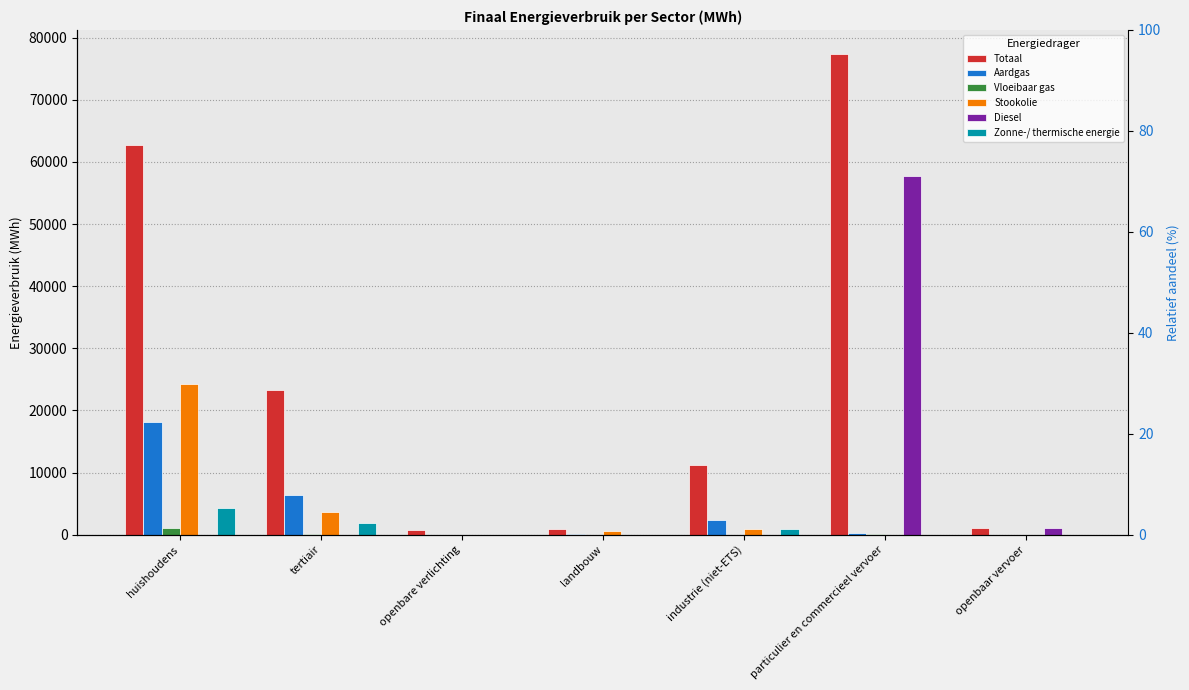

Reading left to right, extract all data points from this chart.

Totaal: huishoudens=62673.1	tertiair=23274.3	openbare verlichting=770.8	landbouw=866.5	industrie (niet-ETS)=11204.8	particulier en commercieel vervoer=77364.4	openbaar vervoer=1108.5
Aardgas: huishoudens=18131.9	tertiair=6384.2	openbare verlichting=0.0	landbouw=111.2	industrie (niet-ETS)=2418.1	particulier en commercieel vervoer=240.7	openbaar vervoer=0.0
Vloeibaar gas: huishoudens=1066.7	tertiair=81.7	openbare verlichting=0.0	landbouw=6.2	industrie (niet-ETS)=29.5	particulier en commercieel vervoer=139.0	openbaar vervoer=0.0
Stookolie: huishoudens=24228.8	tertiair=3685.3	openbare verlichting=0.0	landbouw=539.3	industrie (niet-ETS)=961.1	particulier en commercieel vervoer=0.0	openbaar vervoer=0.0
Diesel: huishoudens=0.0	tertiair=0.0	openbare verlichting=0.0	landbouw=0.0	industrie (niet-ETS)=0.0	particulier en commercieel vervoer=57781.3	openbaar vervoer=1036.8
Zonne-/ thermische energie: huishoudens=4351.0	tertiair=1894.6	openbare verlichting=0.0	landbouw=0.0	industrie (niet-ETS)=858.0	particulier en commercieel vervoer=0.0	openbaar vervoer=0.0